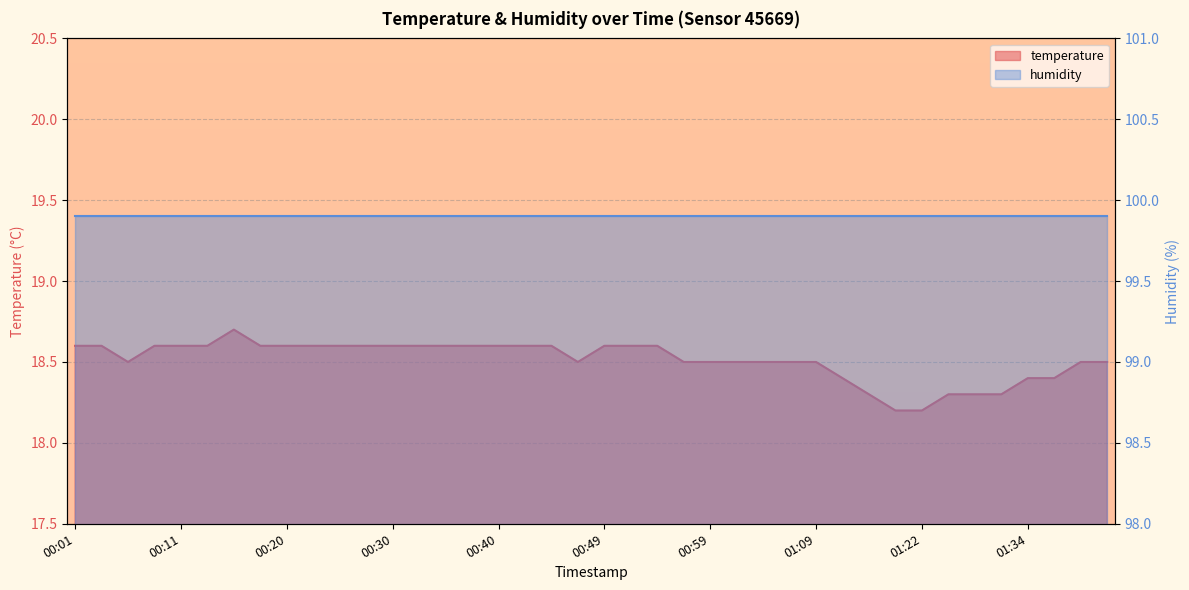

What is the minimum value shown in the chart?

18.2